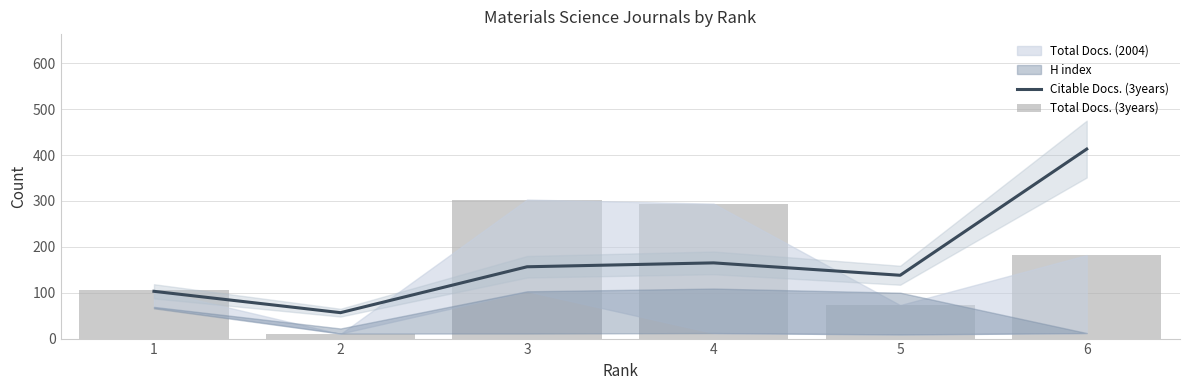

Which series has the largest total across all categories?

Citable Docs. (3years)